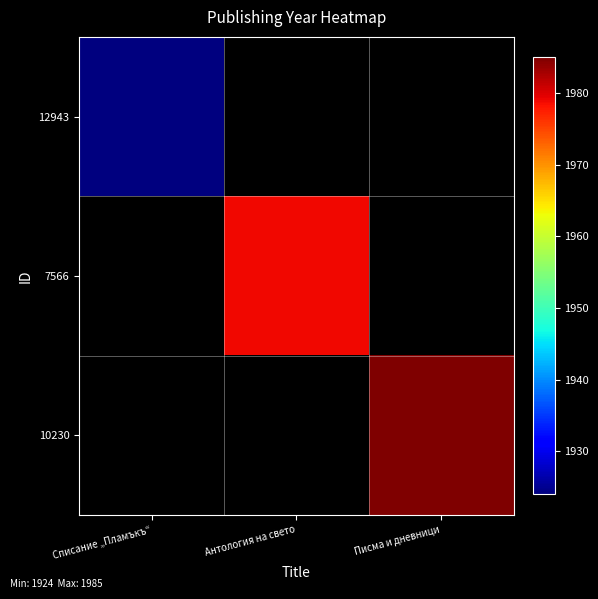

Is it true that 12943 equals 995.0 at Списание „Пламъкъ“?

False